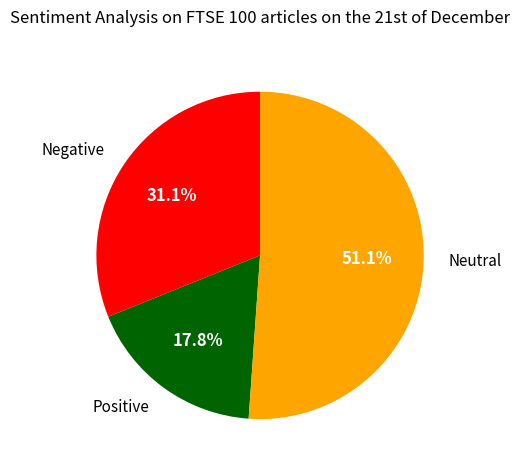

How much of the chart is everything except Positive?

82.2%